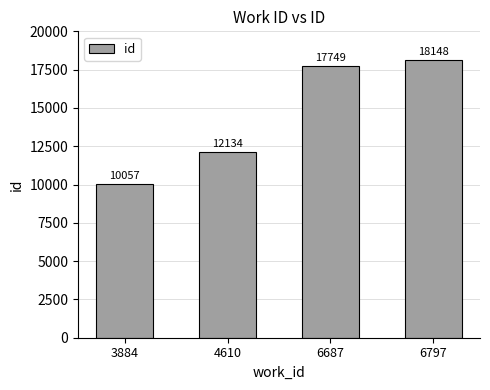

What is the change in value from 6687 to 6797?

+399